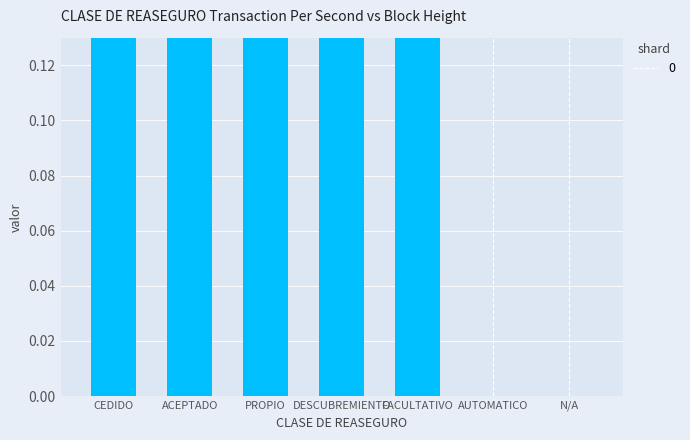

How many values are between 0 and 1?

7